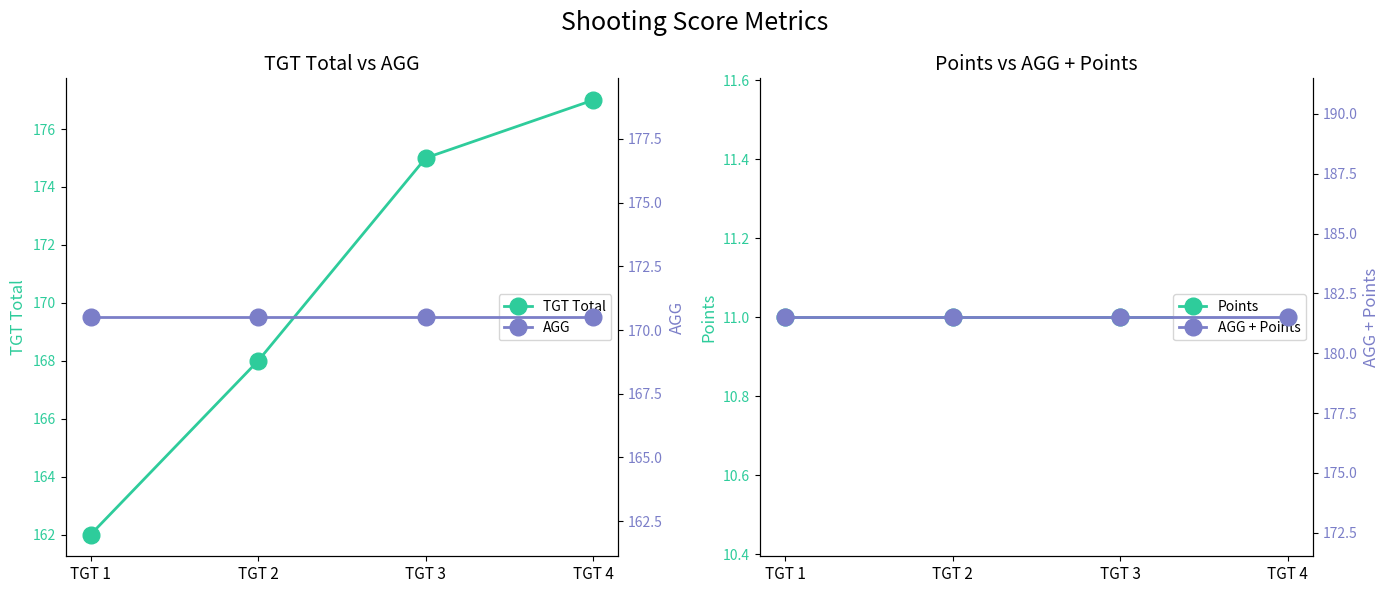

Reading left to right, extract all data points from this chart.

TGT Total: TGT 1=162.0	TGT 2=168.0	TGT 3=175.0	TGT 4=177.0
Points: TGT 1=11.0	TGT 2=11.0	TGT 3=11.0	TGT 4=11.0
AGG: TGT 1=170.5	TGT 2=170.5	TGT 3=170.5	TGT 4=170.5
AGG + Points: TGT 1=181.5	TGT 2=181.5	TGT 3=181.5	TGT 4=181.5